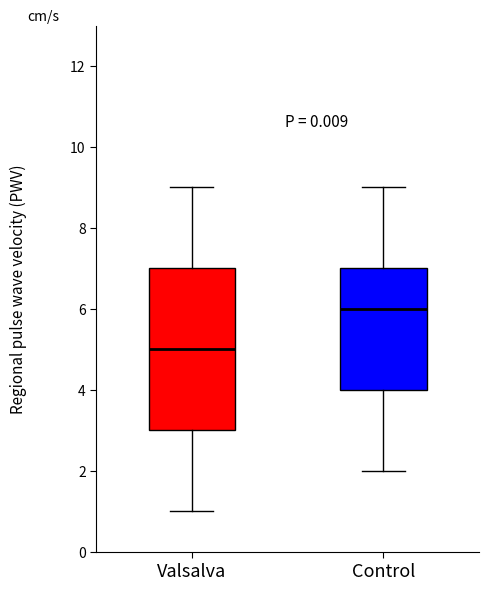

Reading left to right, transcribe this box plot: for each box, give where its median line is, the range the box spans, and where its two whiskers end, as read against the y-axis. The values are not printed on the chart, so give them approximately, as read against the axis.

Valsalva: median 5, box 3 to 7, whiskers 1 to 9
Control: median 6, box 4 to 7, whiskers 2 to 9